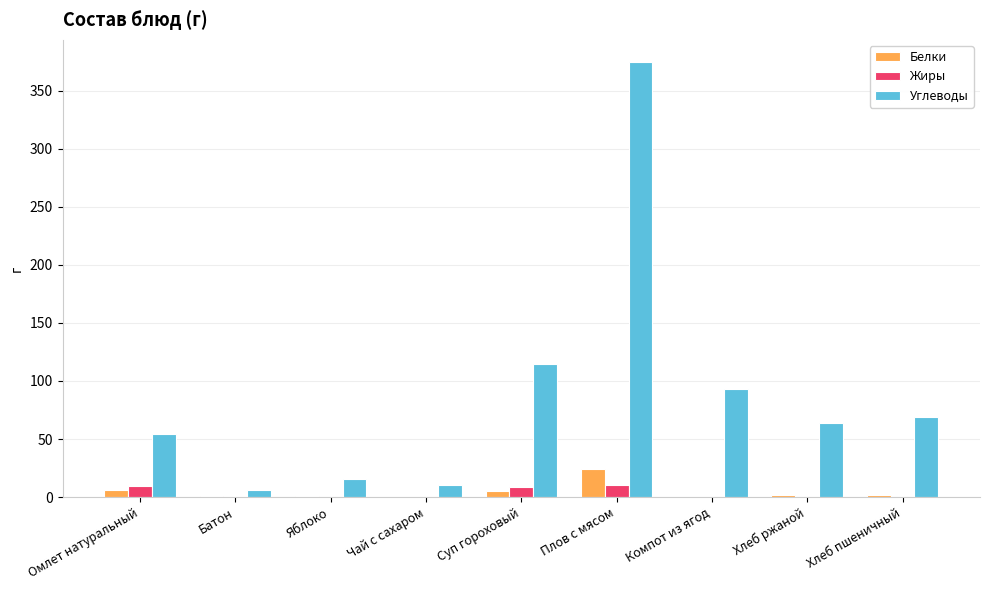

True or false: Углеводы has a value of 54.1 at Омлет натуральный.

True